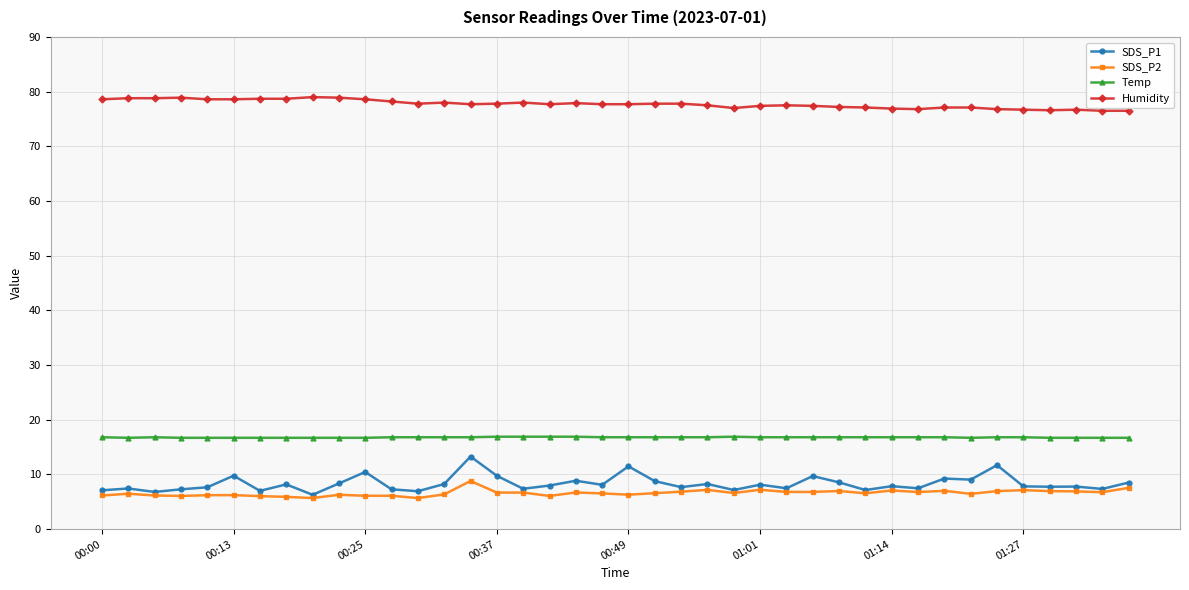

At how many categories does at least one series exceed 19?

40